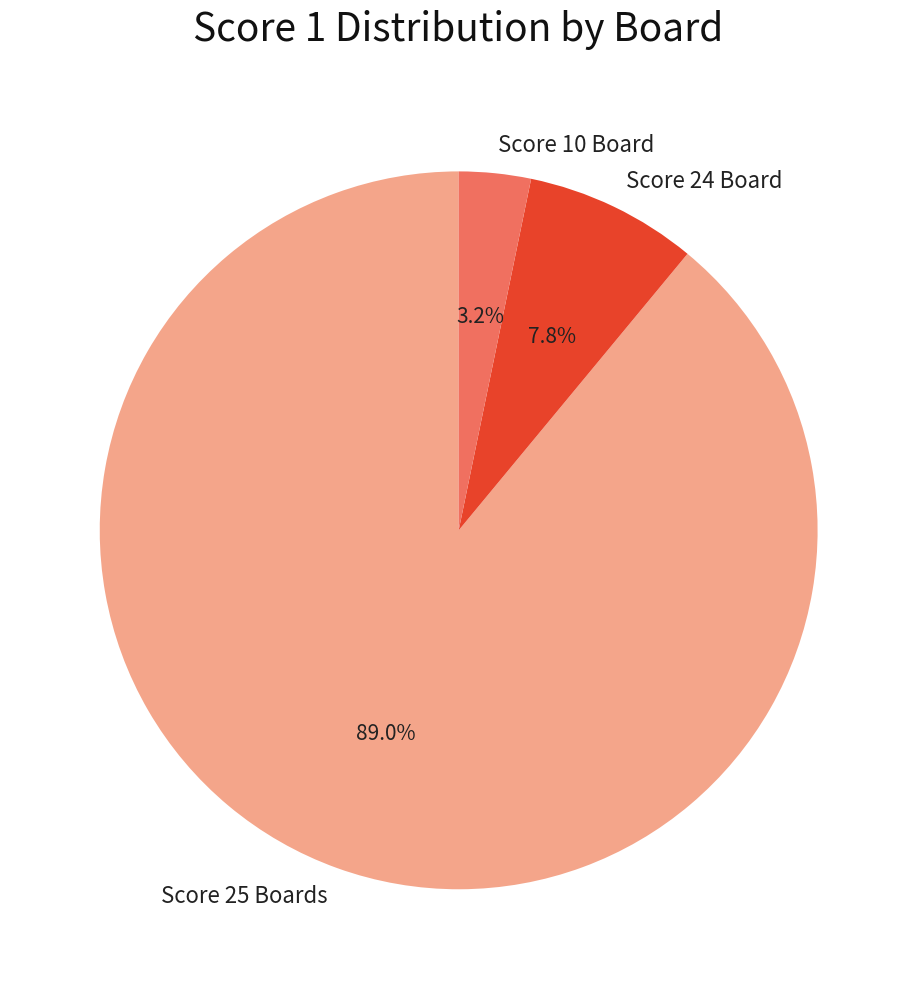

What percentage is NOT represented by Score 10 Board?

96.8%